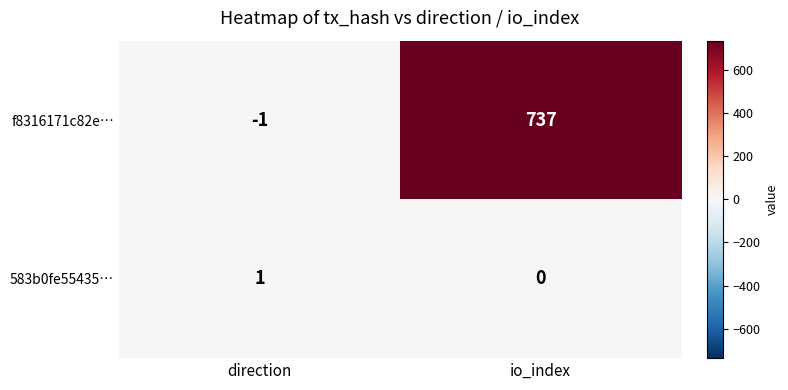

How many data points does each series have?

2